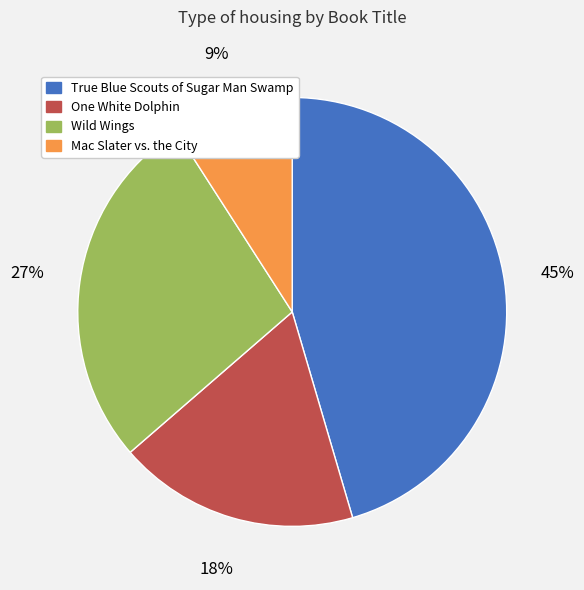

To the nearest percent, what percentage of the pie is Wild Wings?

27%